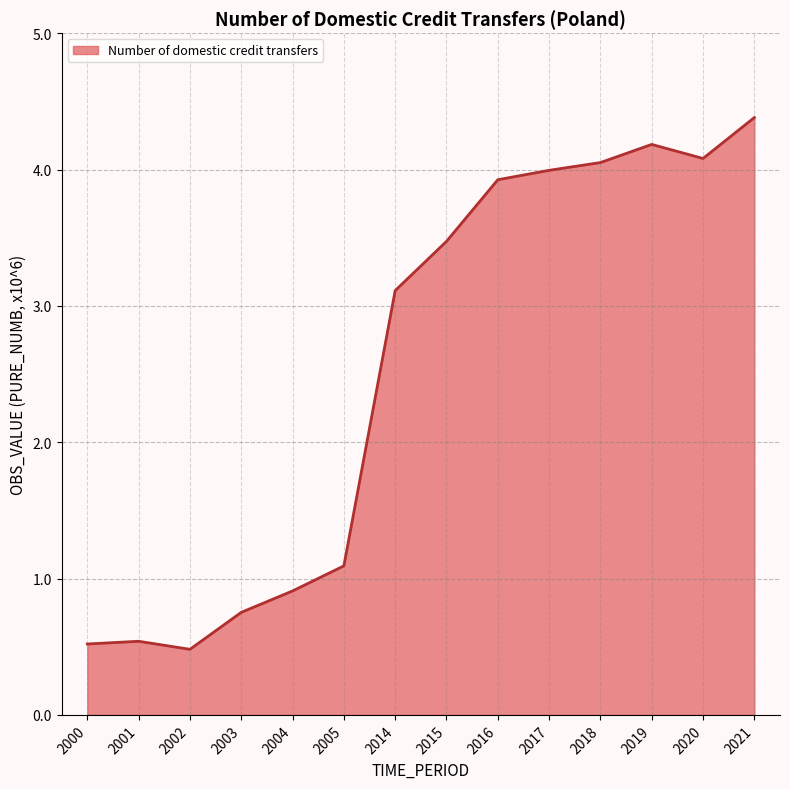

True or false: the data has more than 0 interior local peaks.

True